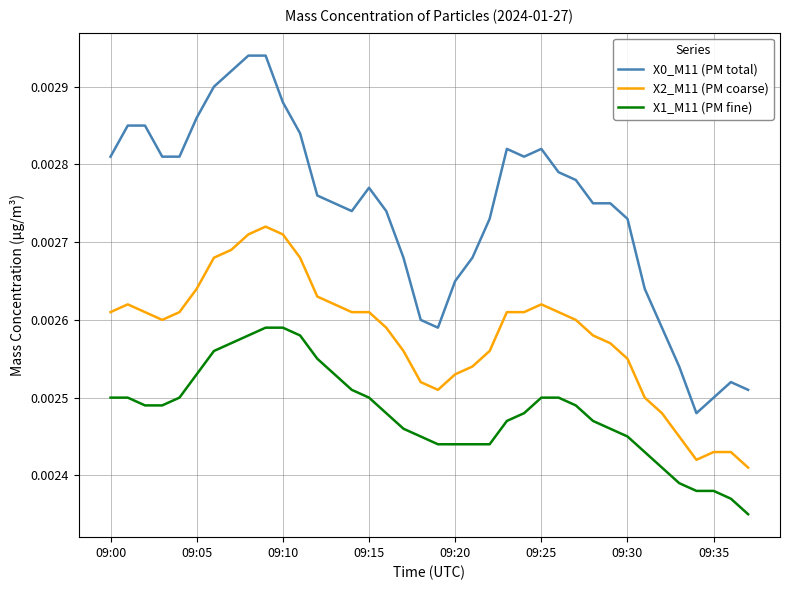

True or false: X0_M11 (PM total) and X1_M11 (PM fine) intersect in this chart.

False